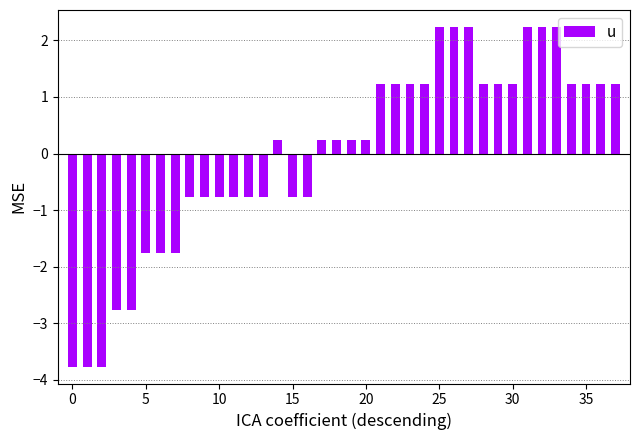

Count the number of values greater than 0.

22